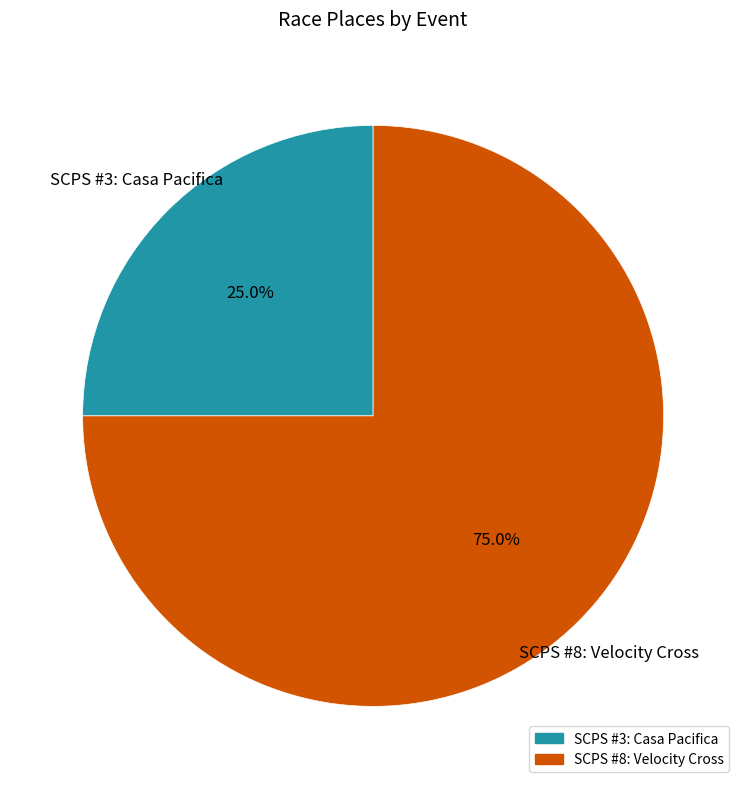

To the nearest percent, what percentage of the pie is SCPS #3: Casa Pacifica?

25%